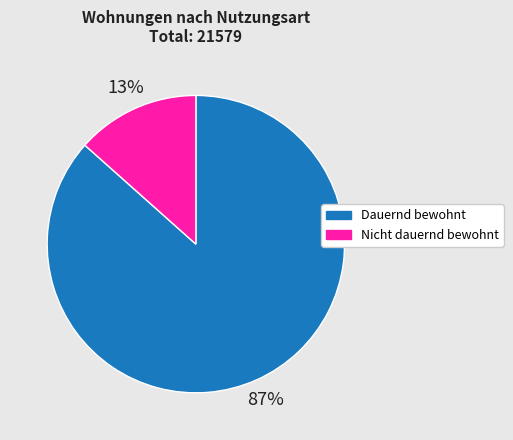

Between Nicht dauernd bewohnt and Dauernd bewohnt, which is larger?

Dauernd bewohnt